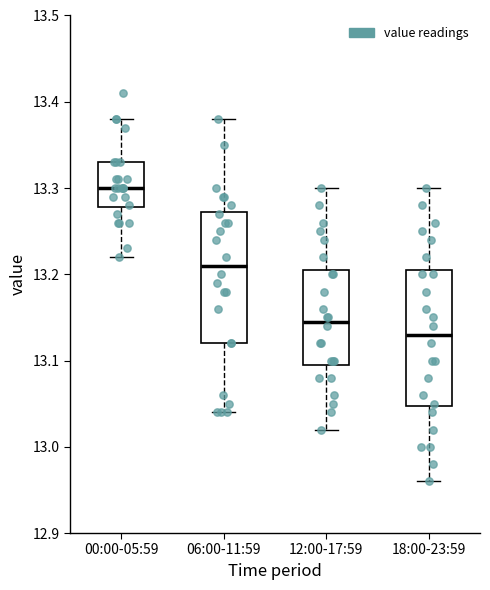

Reading left to right, read every box against the y-axis: the position of its median line, the range the box covers, and the ends of its whiskers. The values are not printed on the chart, so give them approximately, as read against the axis.

00:00-05:59: median 13.30, box 13.28 to 13.33, whiskers 13.22 to 13.38
06:00-11:59: median 13.21, box 13.12 to 13.27, whiskers 13.04 to 13.38
12:00-17:59: median 13.15, box 13.10 to 13.21, whiskers 13.02 to 13.30
18:00-23:59: median 13.13, box 13.05 to 13.21, whiskers 12.96 to 13.30